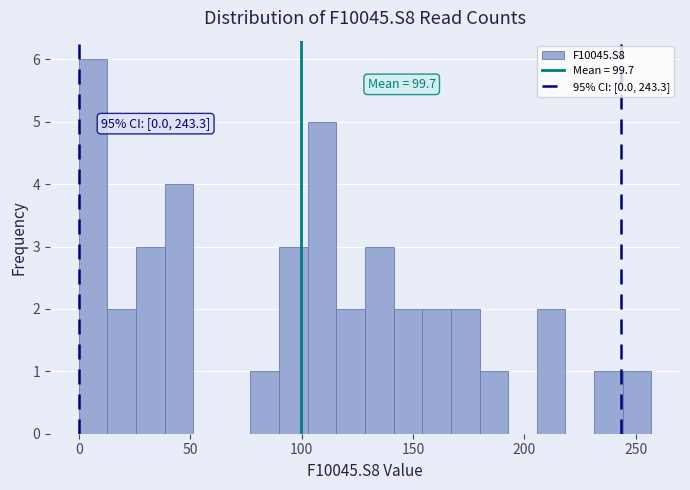

Around what value on the x-axis is the tallest bar? Give the approximate position of its centre, as read against the axis.

5